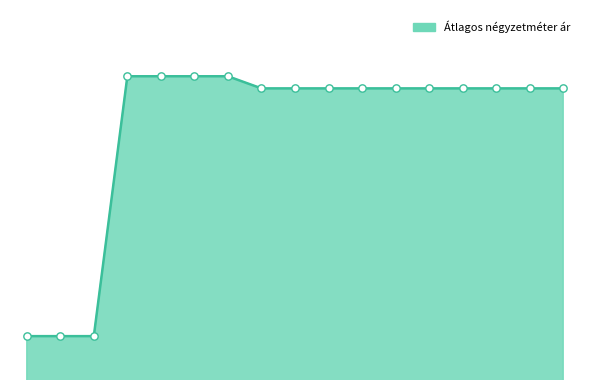

Is this an area chart (filled region under the line)?

Yes